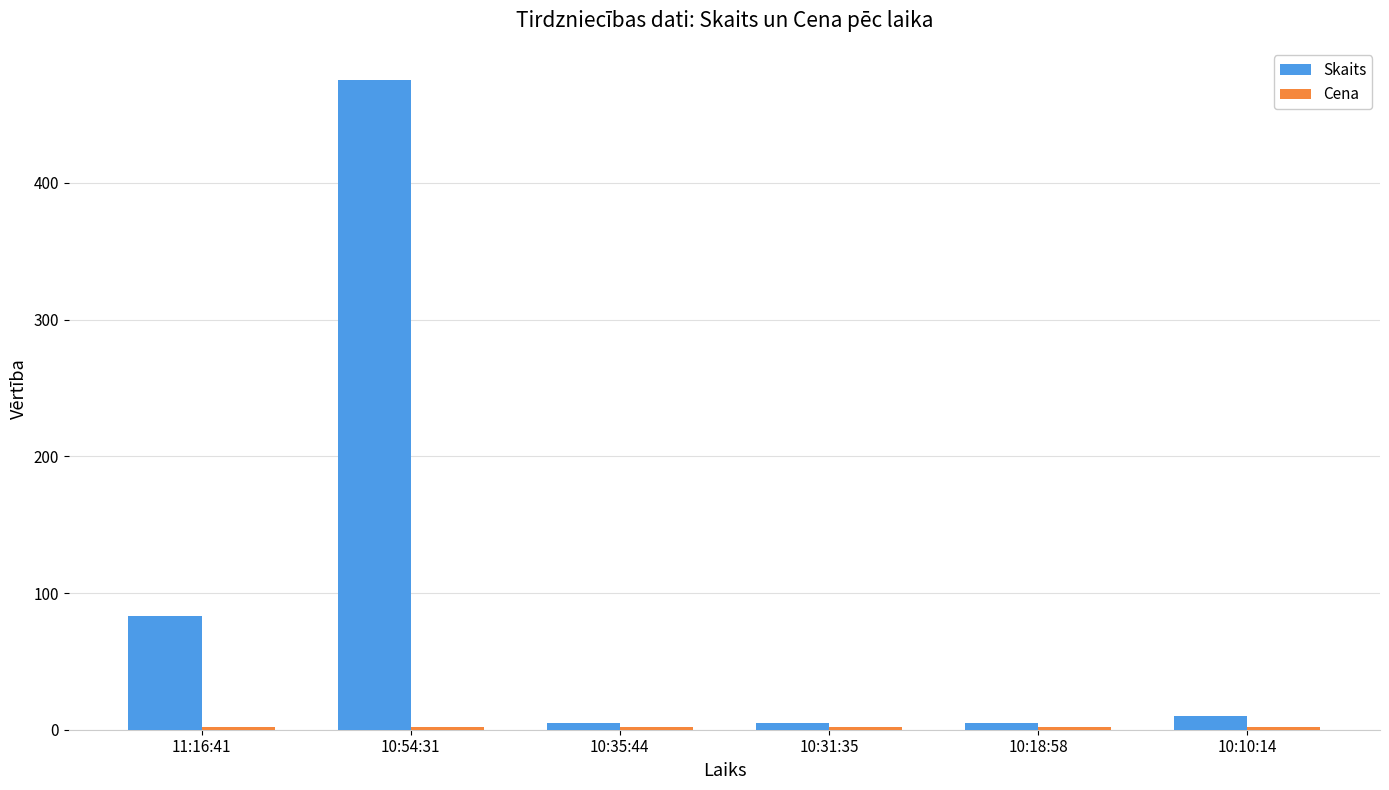

The value of Skaits at 10:18:58 is 5.0. True or false?

True